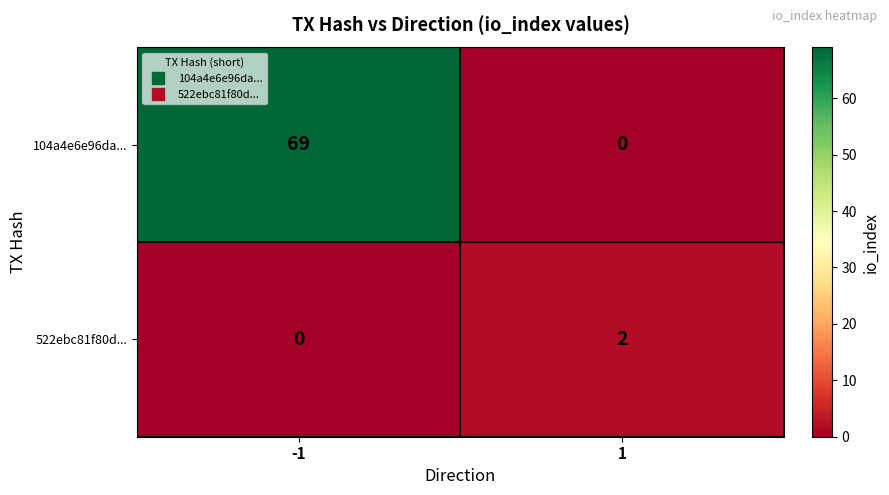

Reading right to left, what are all the values shown in this chart?

104a4e6e96da...: 0	69
522ebc81f80d...: 2	0